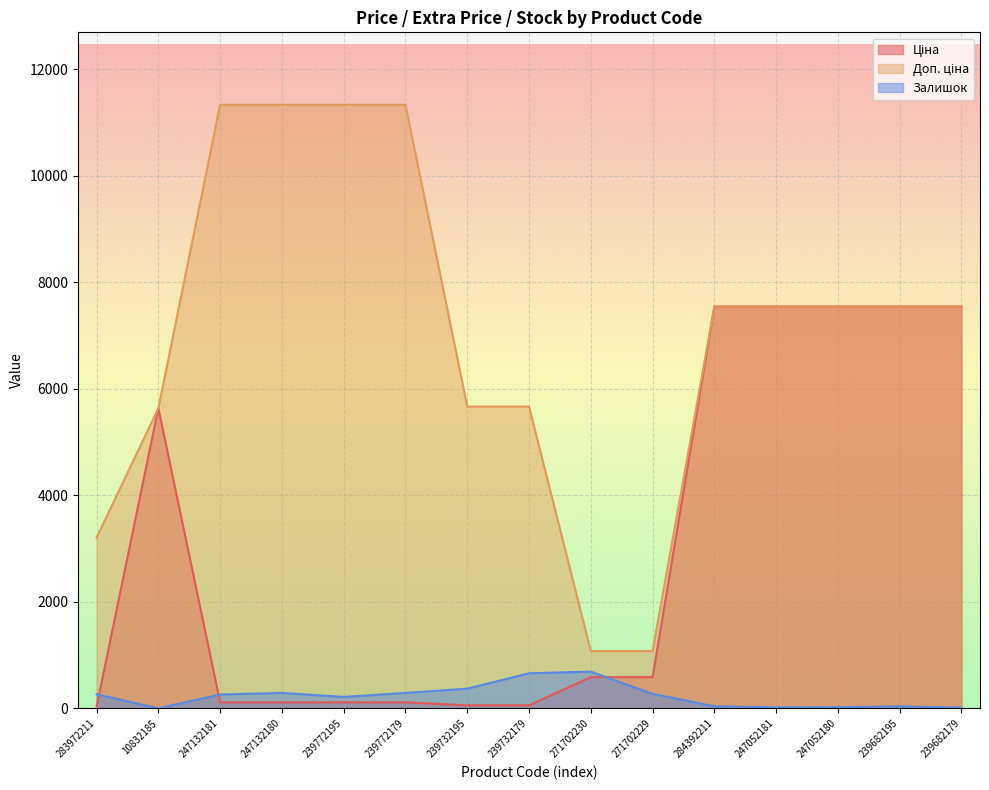

What is the label of the 7th point from the right?

271702230